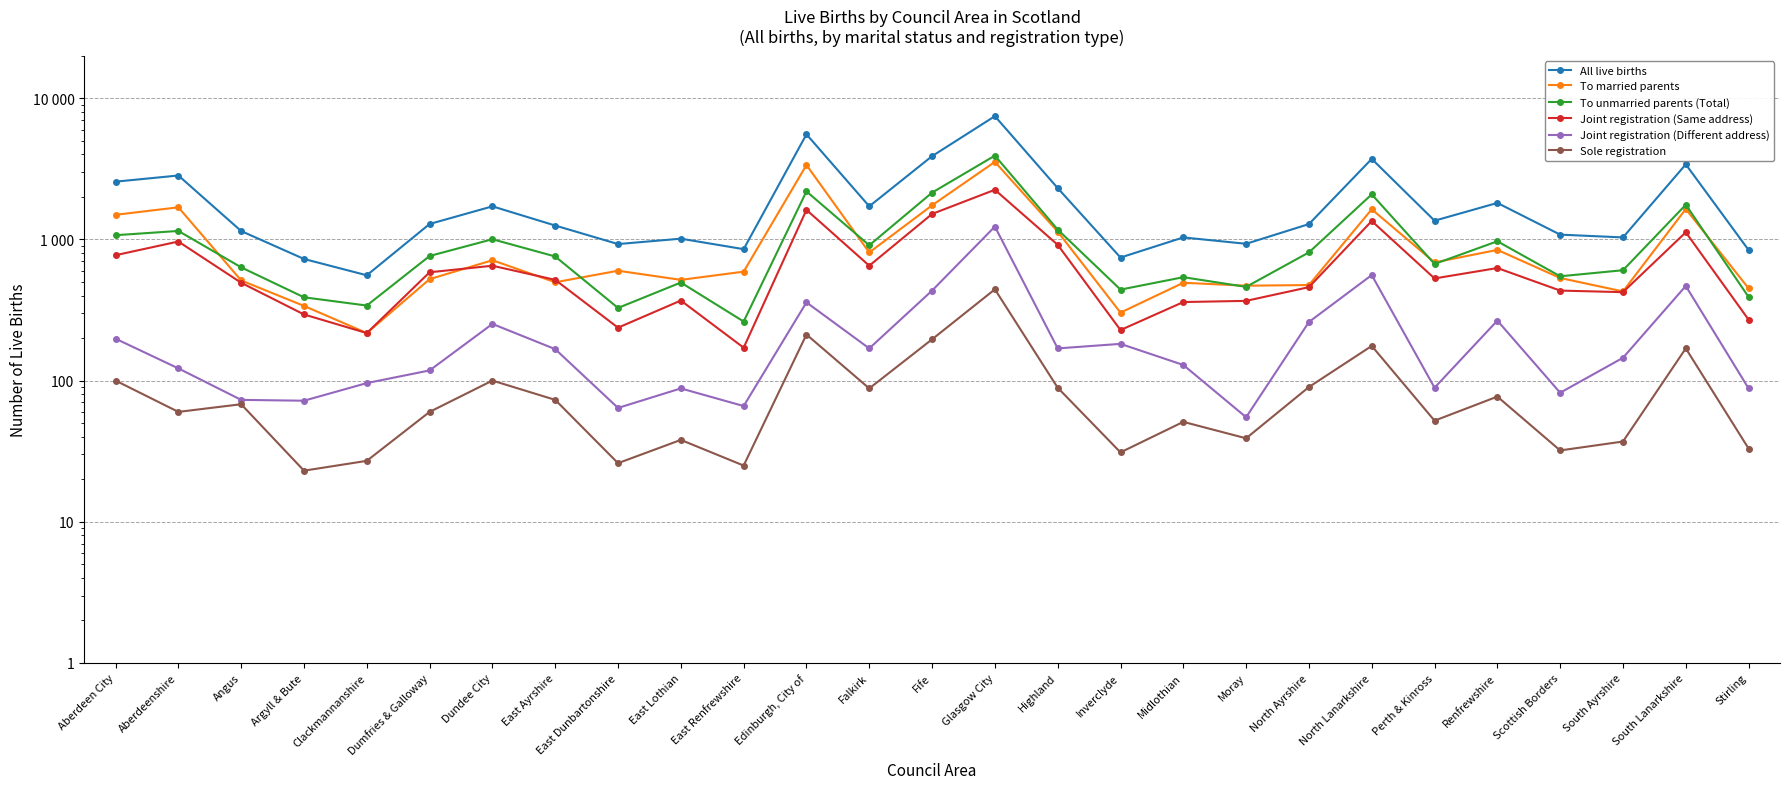

At how many categories does at least one series exceed 3417?

4